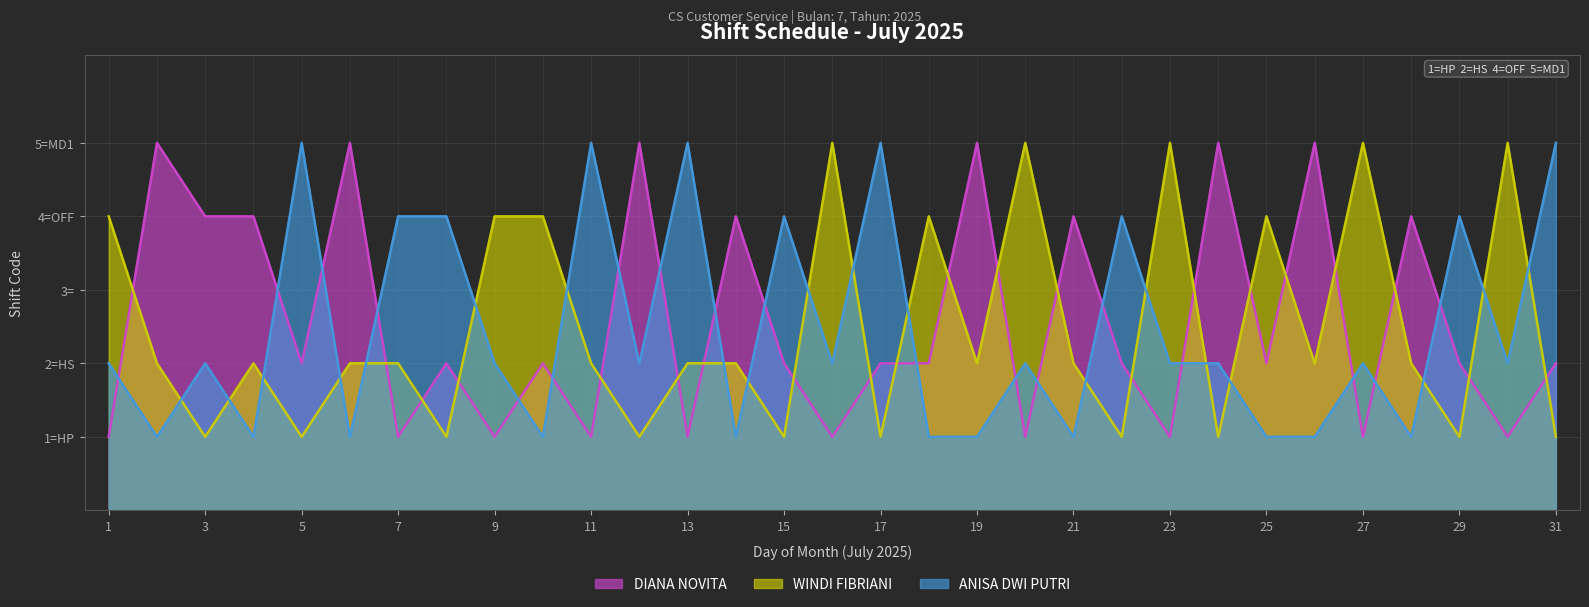

True or false: DIANA NOVITA has more than 2 points higher than both neighbors.

True